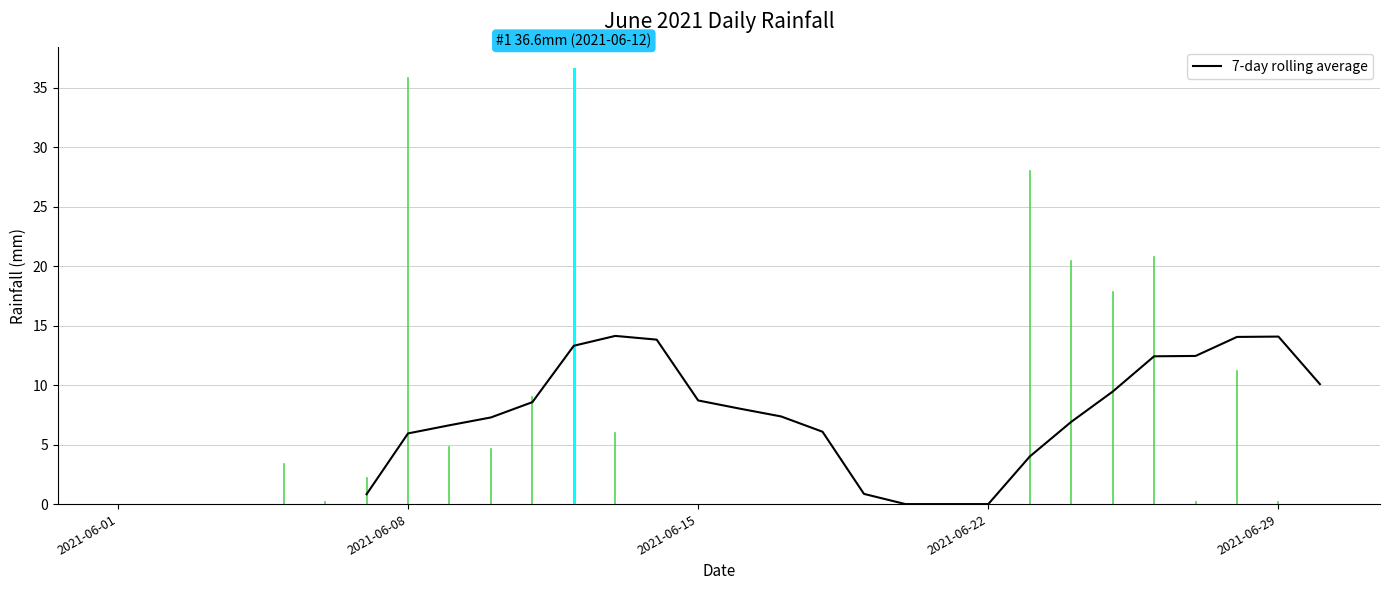

What is the sum of all values?

201.2